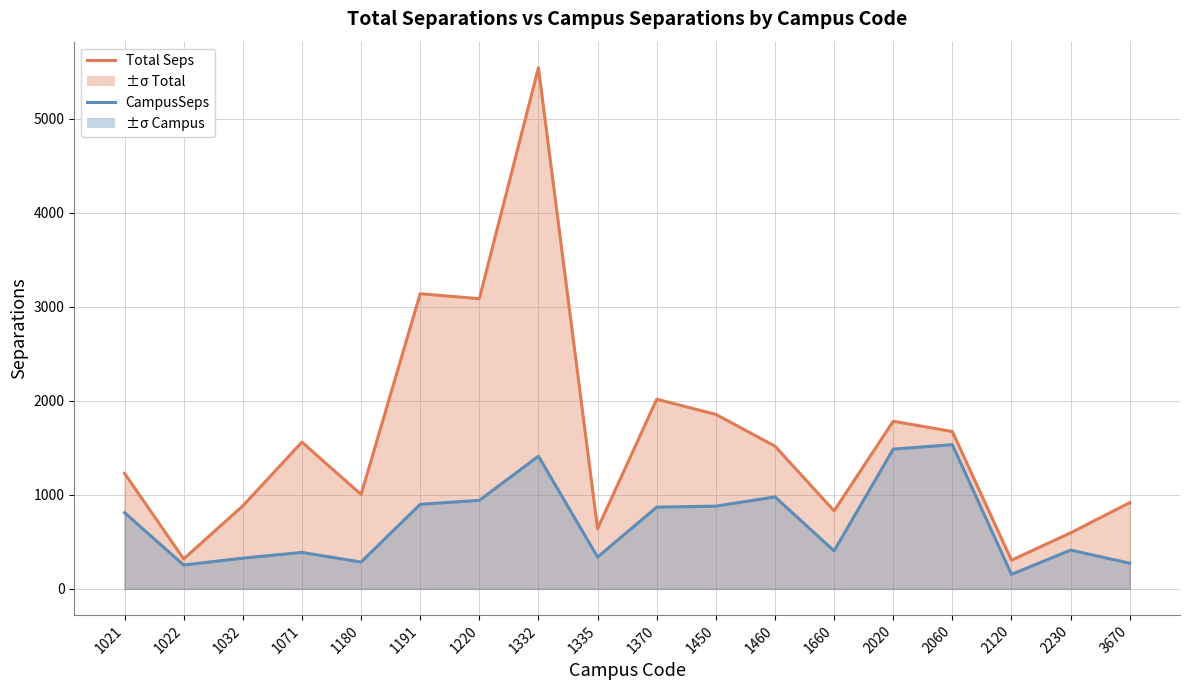

Where is CampusSeps line nearest to the value 843?

1370